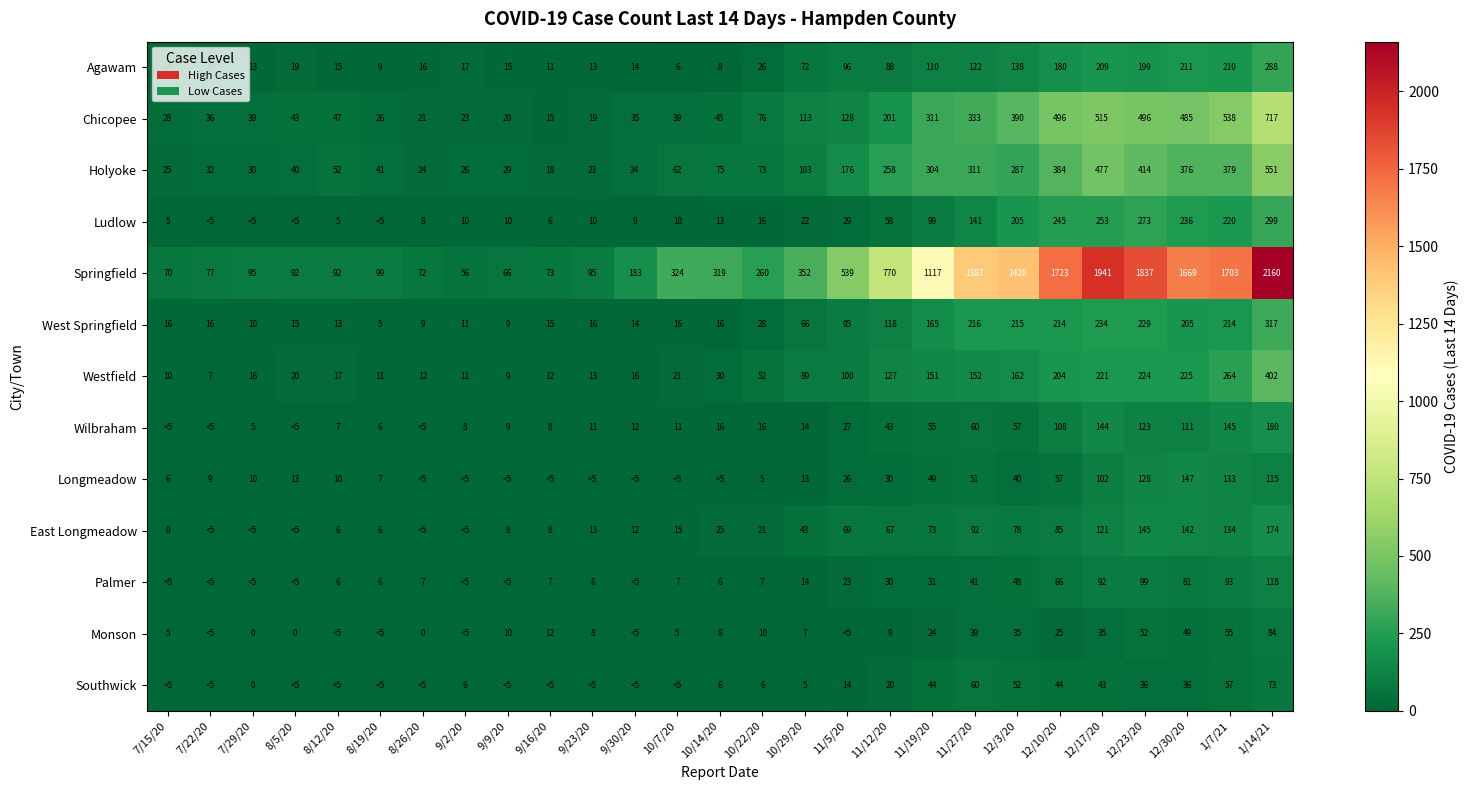

What is the difference between the Agawam values at 12/10/20 and 11/12/20?

92